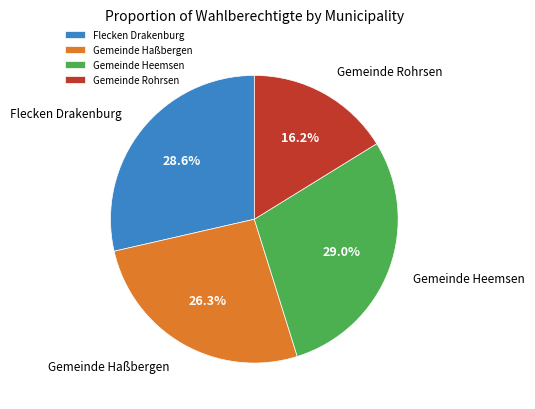

To the nearest percent, what is the average slice percentage?

25%